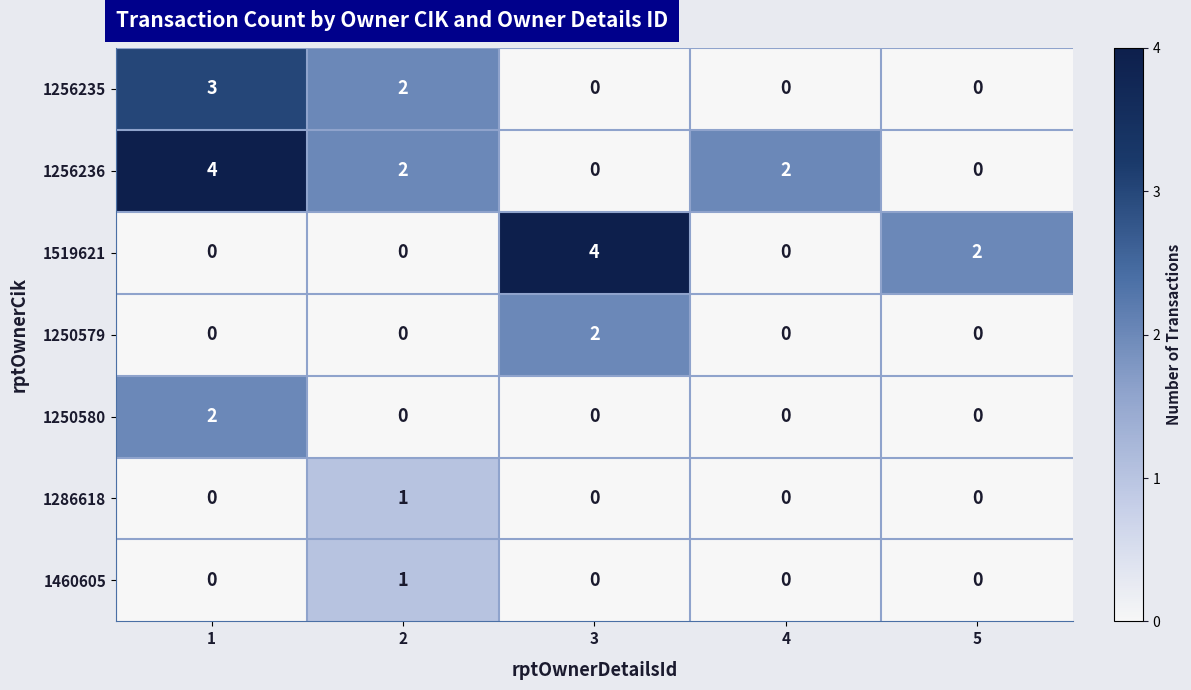

The 1256236 series shows 0 at 5. True or false?

True